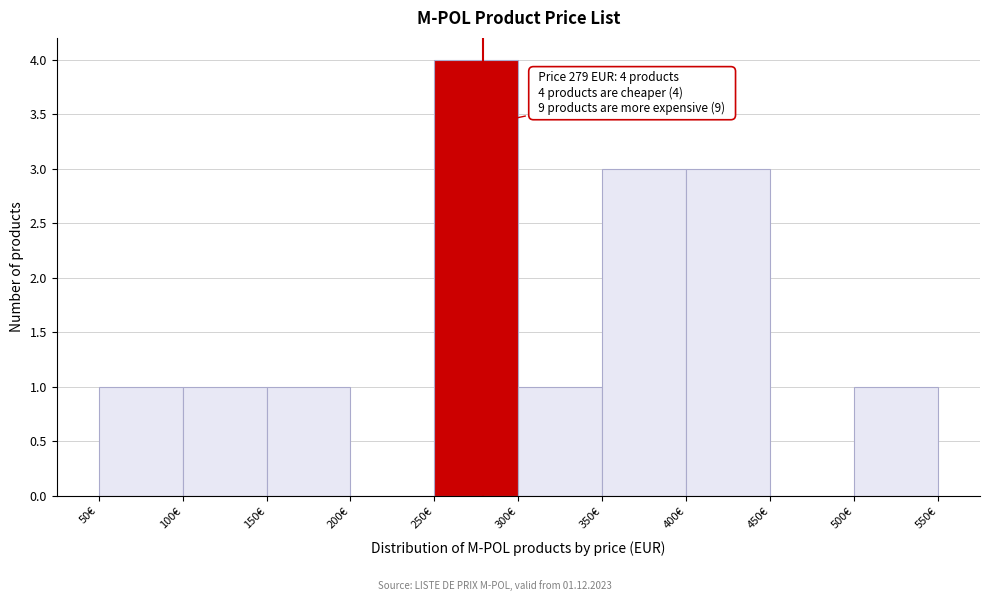

Over which range of the x-axis is the bar tallest?

250 to 300